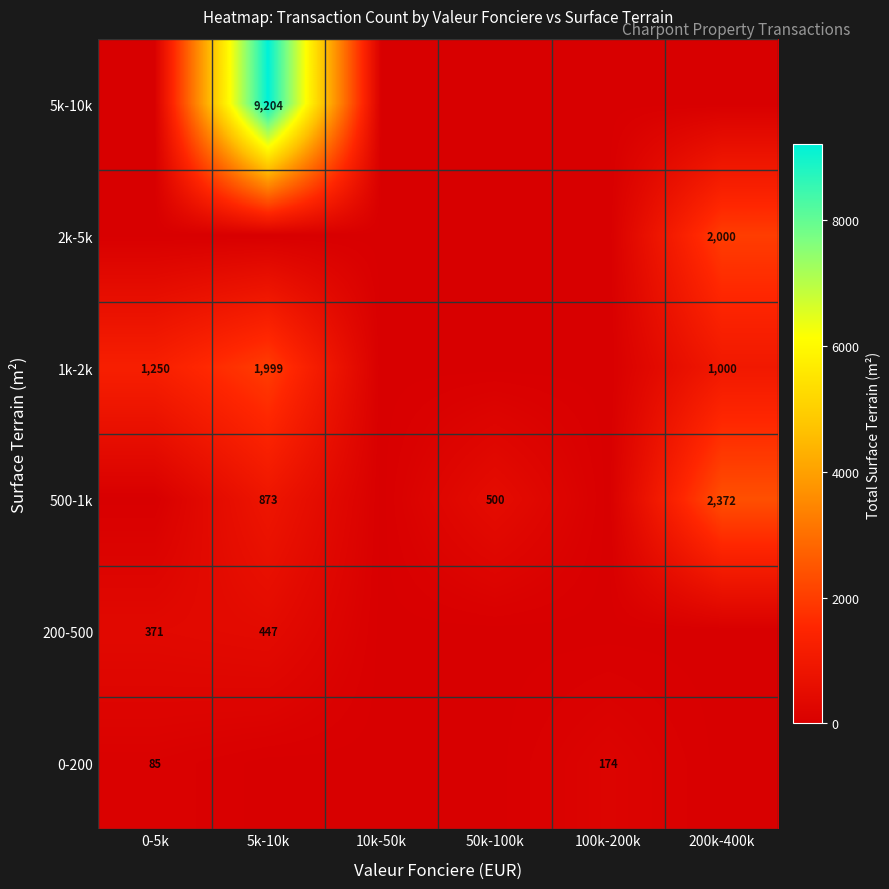

True or false: 200-500 has a value of 619 at 0-5k.

False